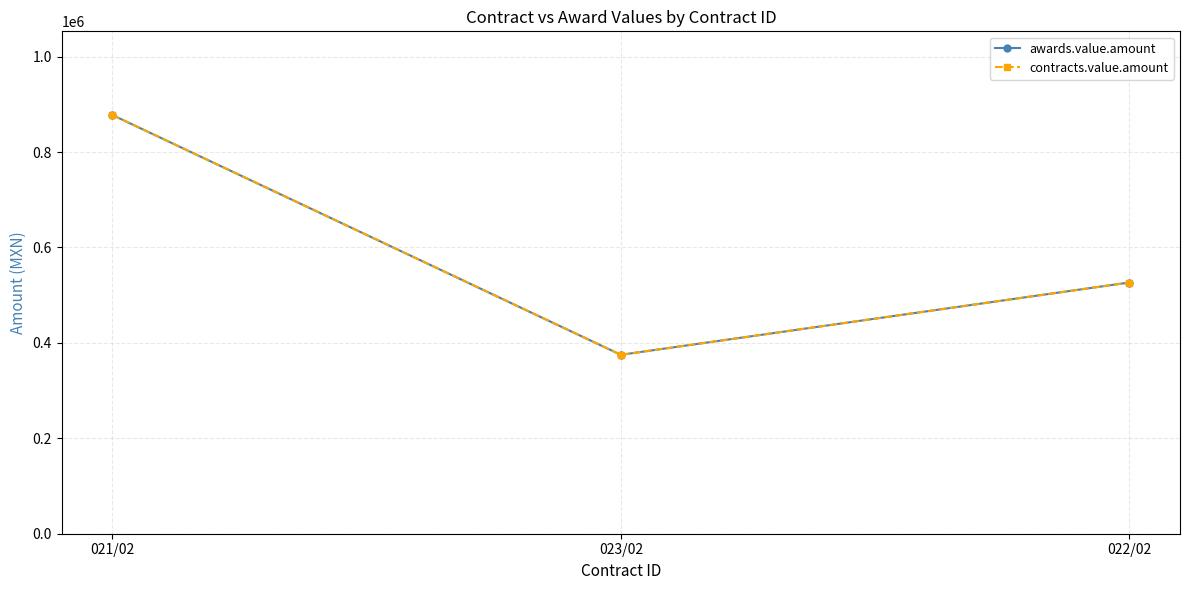

Does the chart have visible grid lines?

Yes